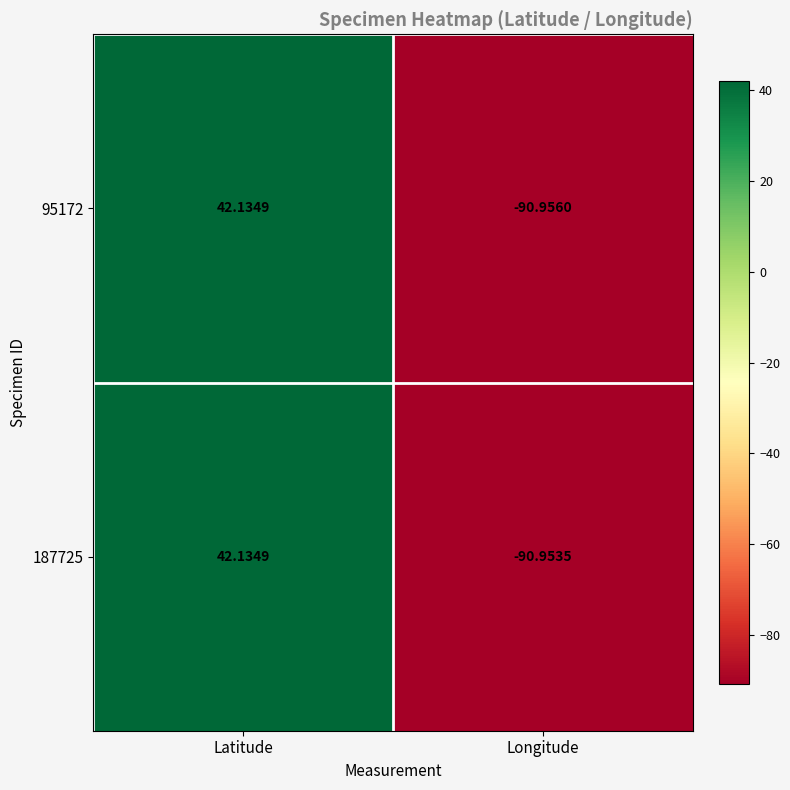

At which category is the sum across all series the highest?

Latitude